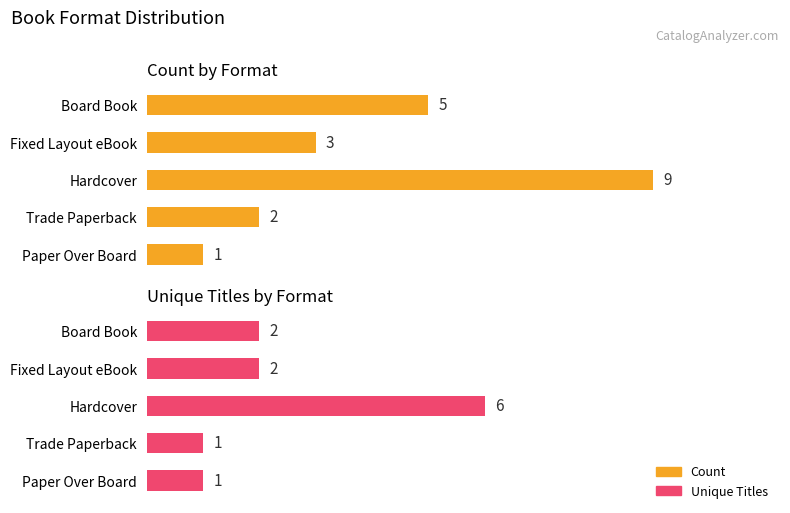

What is the value of the Count bar at the 1st from the left?

5